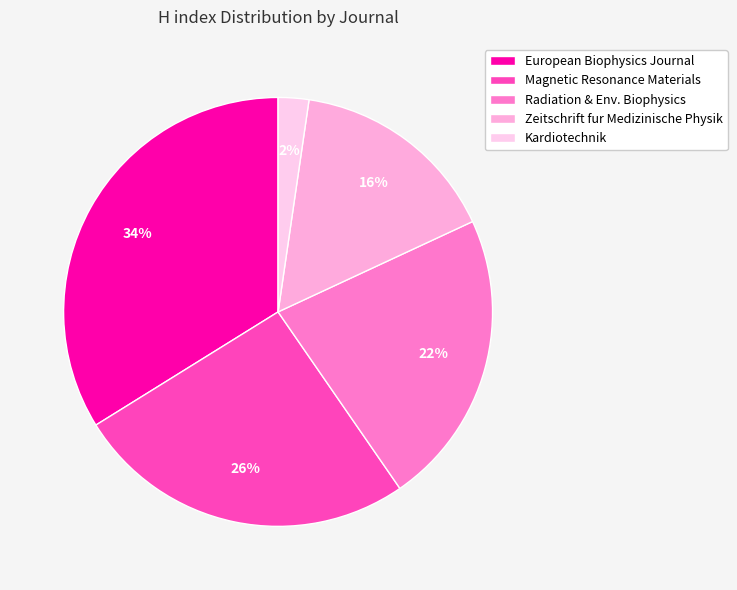

The Kardiotechnik slice represents 2% of the pie. True or false?

True